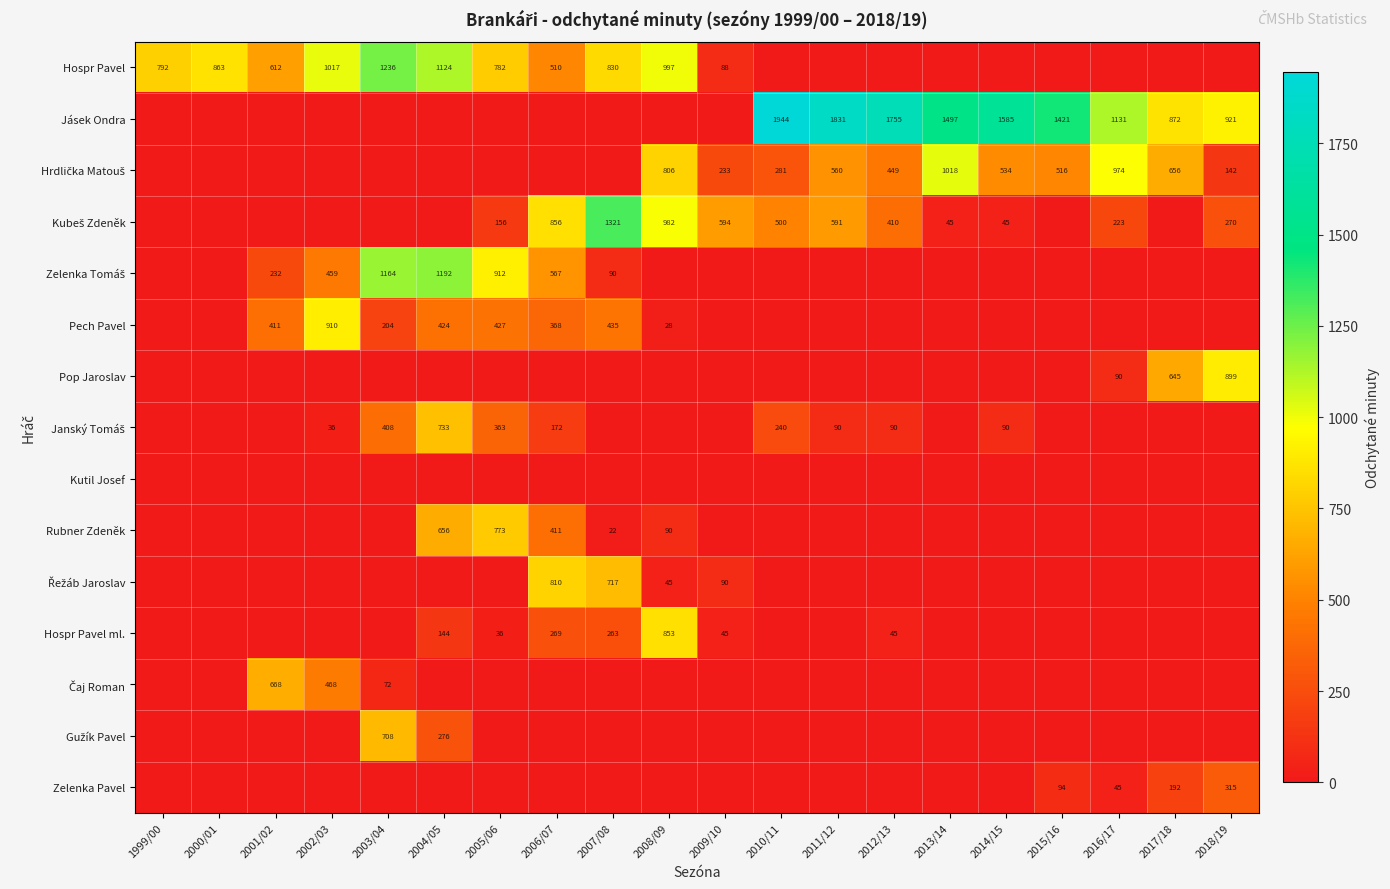

True or false: Hospr Pavel ml. has a value of 12 at 2012/13.

False